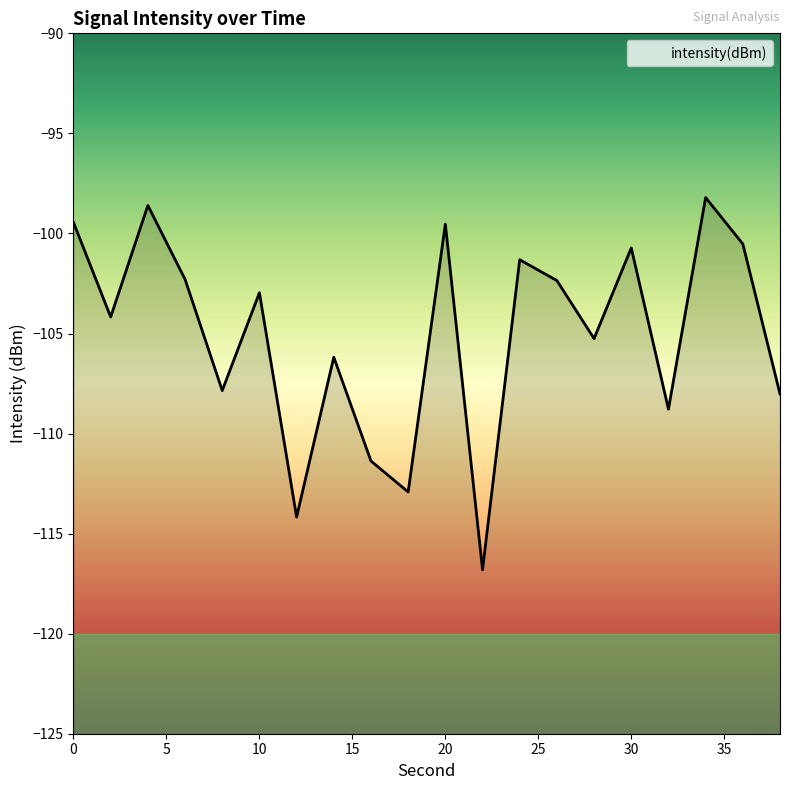

What is the sum of the values at 32 and 0?

-208.2